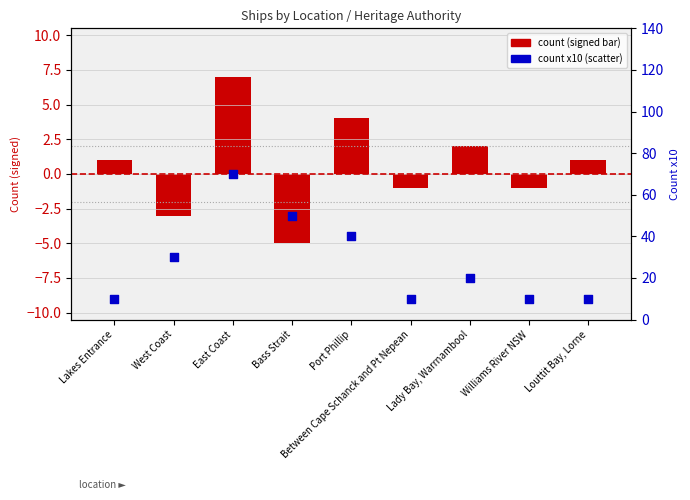

At how many categories does at least one series exceed 43?

2